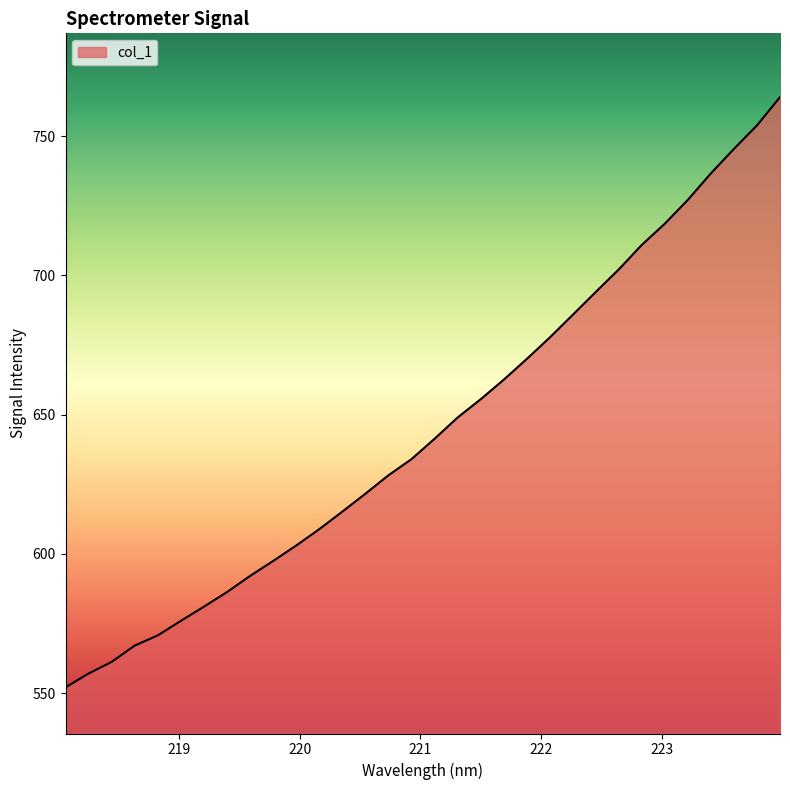

What is the maximum value shown in the chart?

764.0